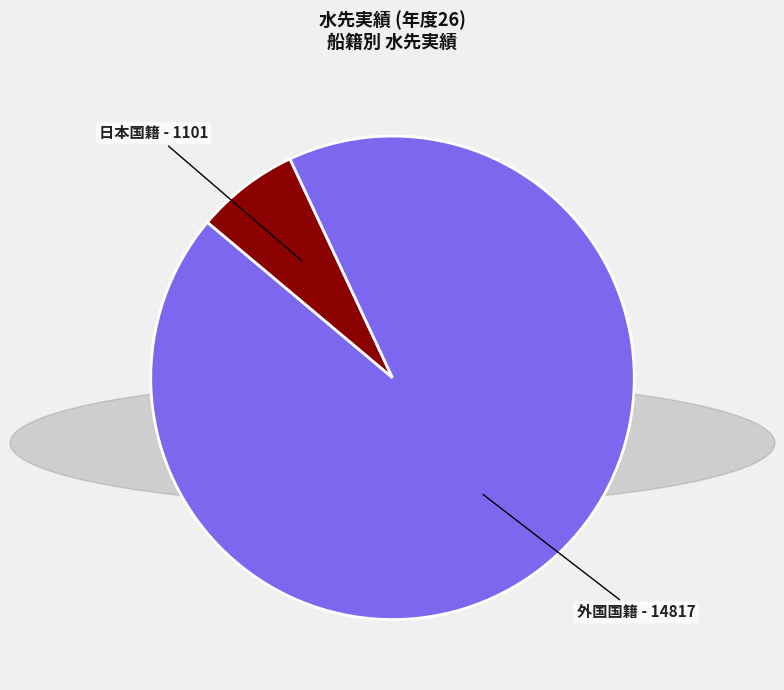

Is there a majority slice in this chart?

Yes